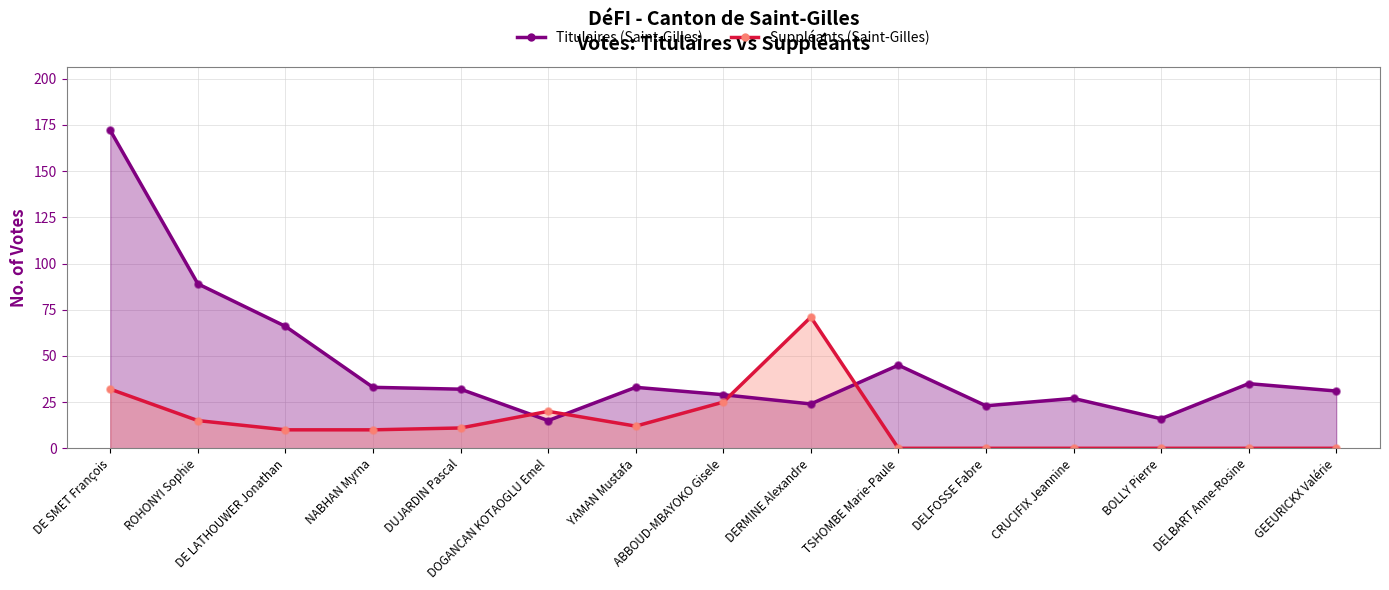

At how many categories does at least one series exceed 150?

1